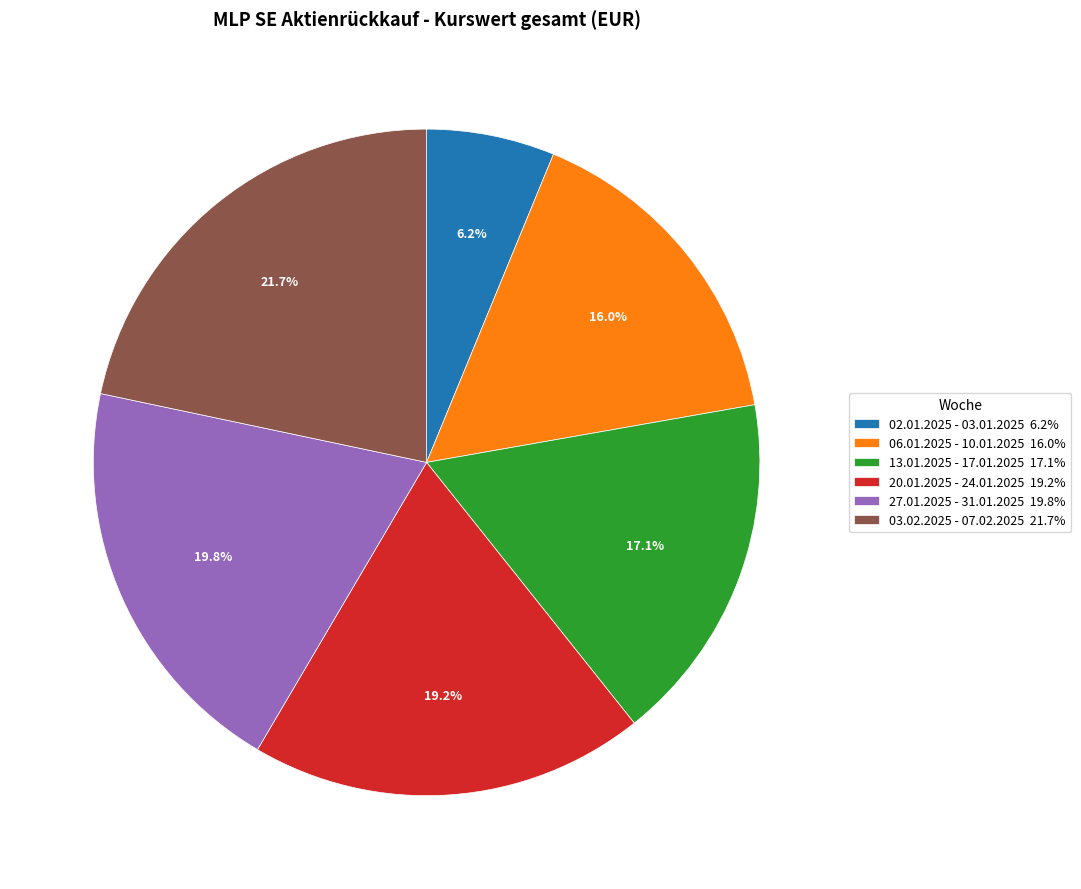

Which slice is the largest?

03.02.2025 - 07.02.2025